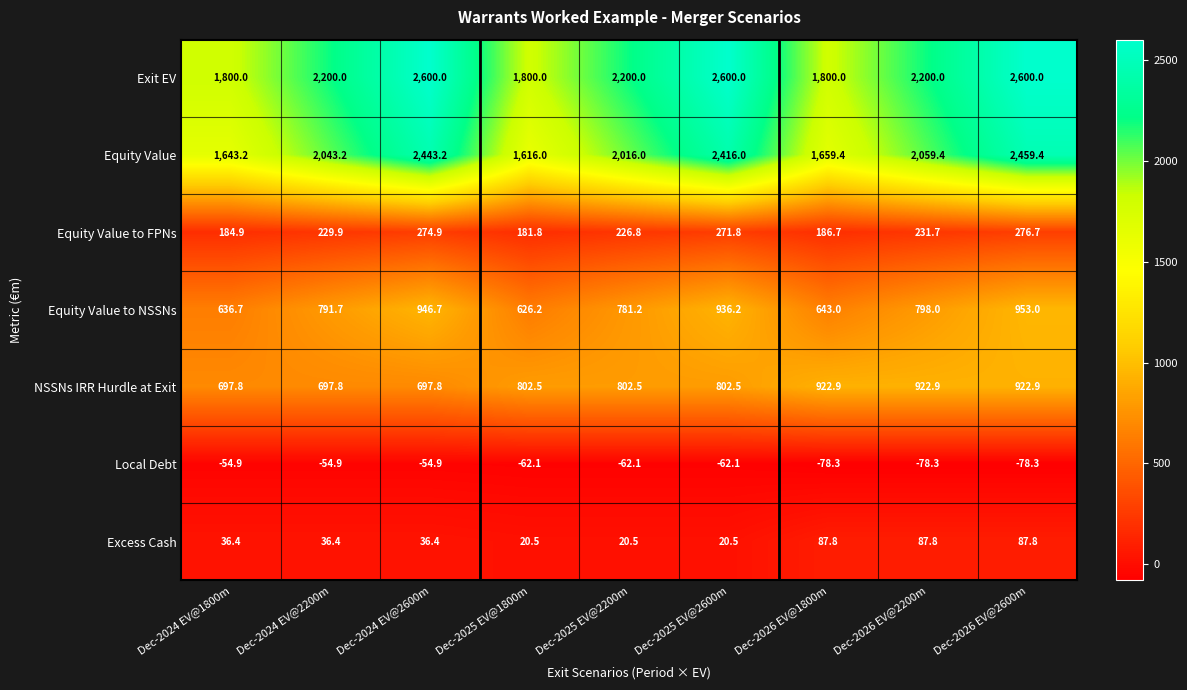

What is the approximate value of Excess Cash at Dec-2026 EV@2200m?

87.8